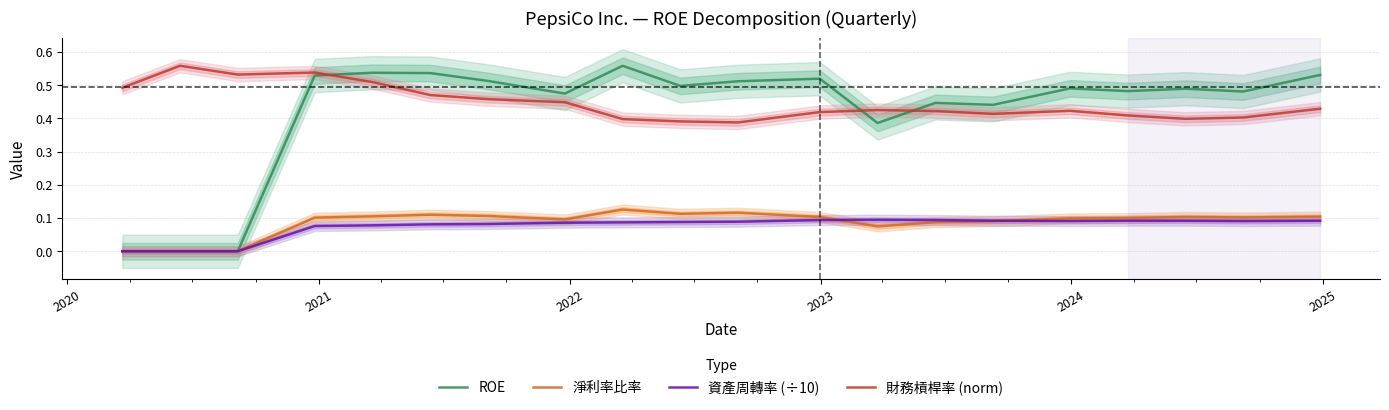

After their last crossing, which series has the higher values: 財務槓桿率 (norm) or ROE?

ROE